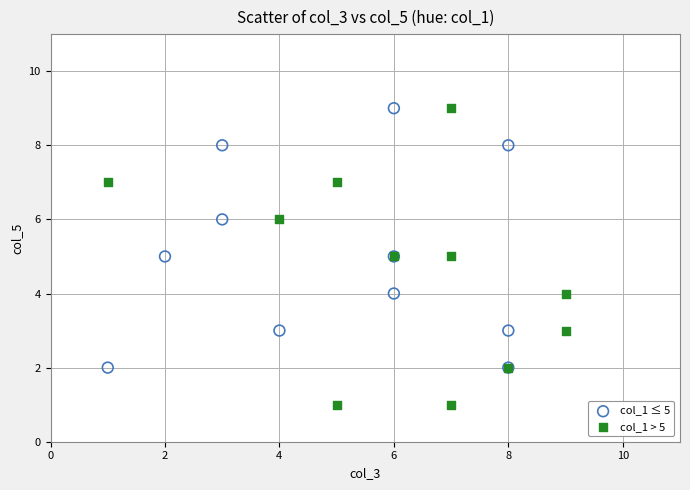

Which series reaches the minimum Y coordinate?

col_1 > 5